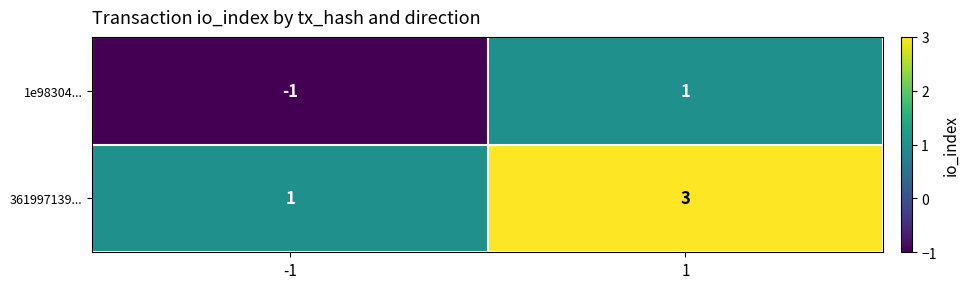

Reading left to right, what are all the values shown in this chart?

1e98304...: -1=-1	1=1
361997139...: -1=1	1=3